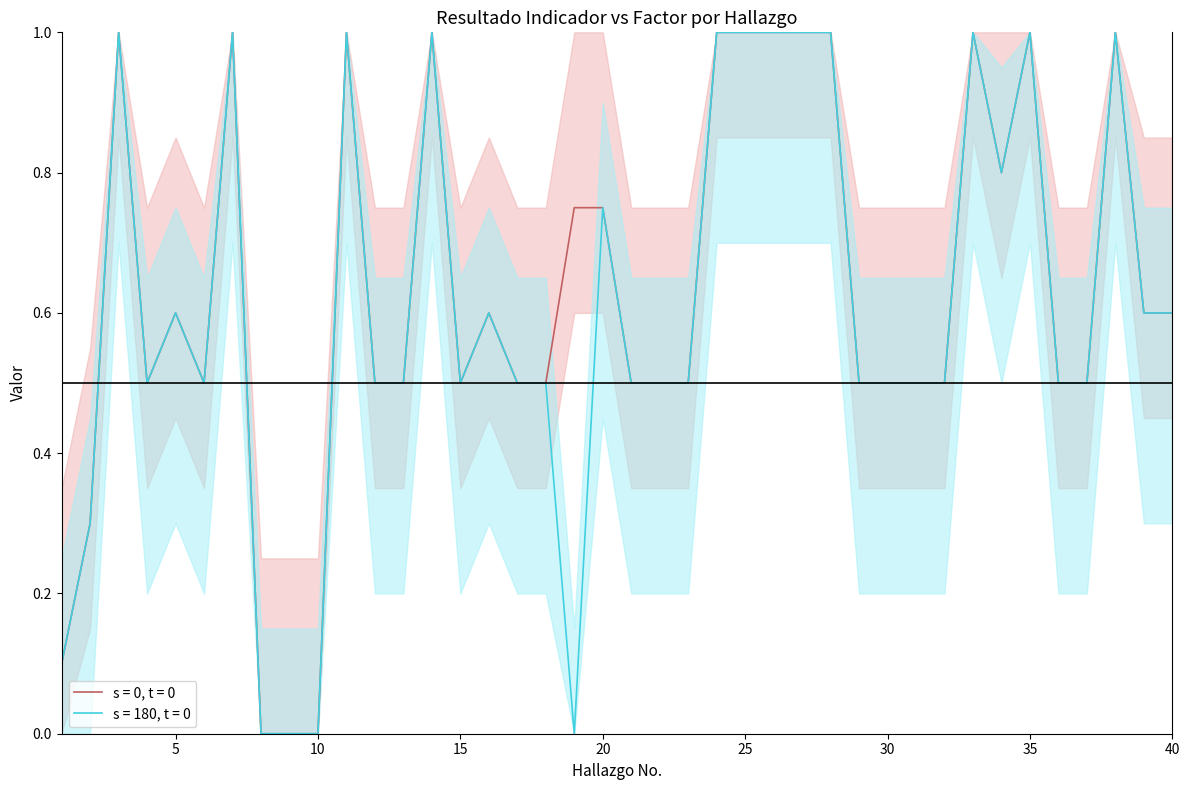

How many series are shown in this chart?

2